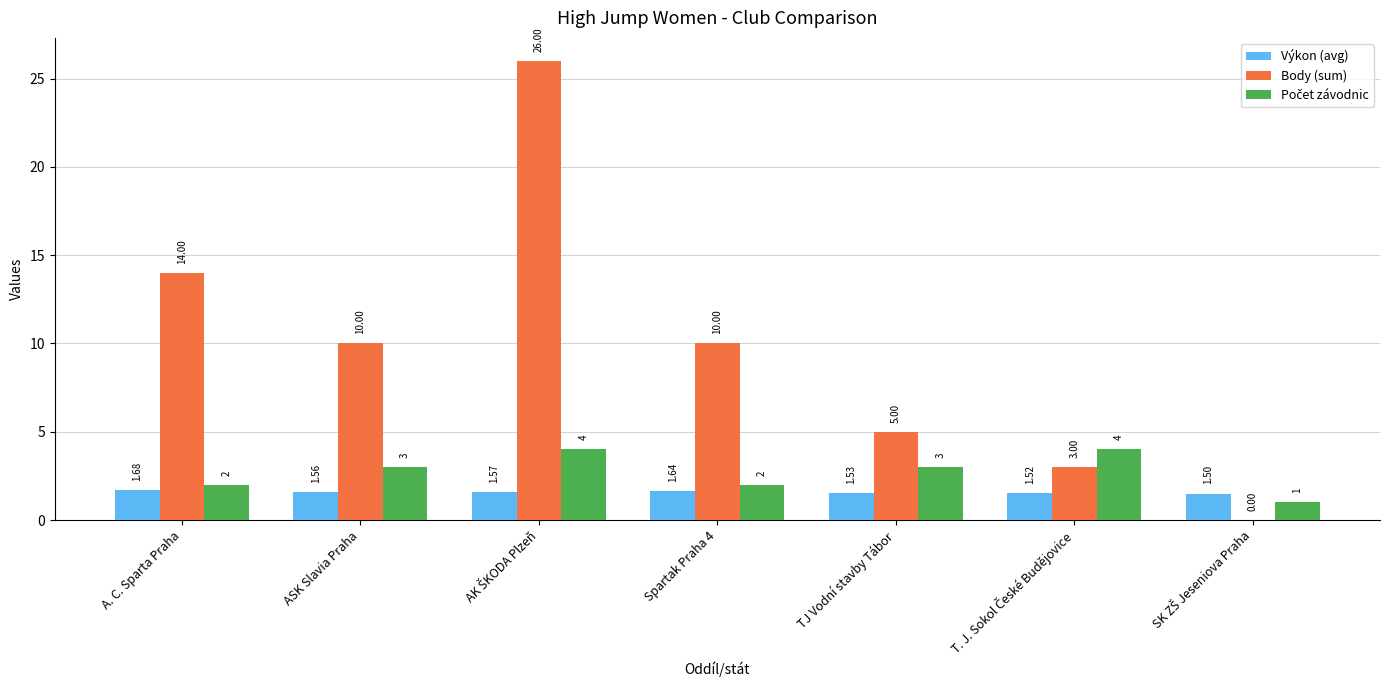

At which label does Výkon (avg) reach its peak?

A. C. Sparta Praha